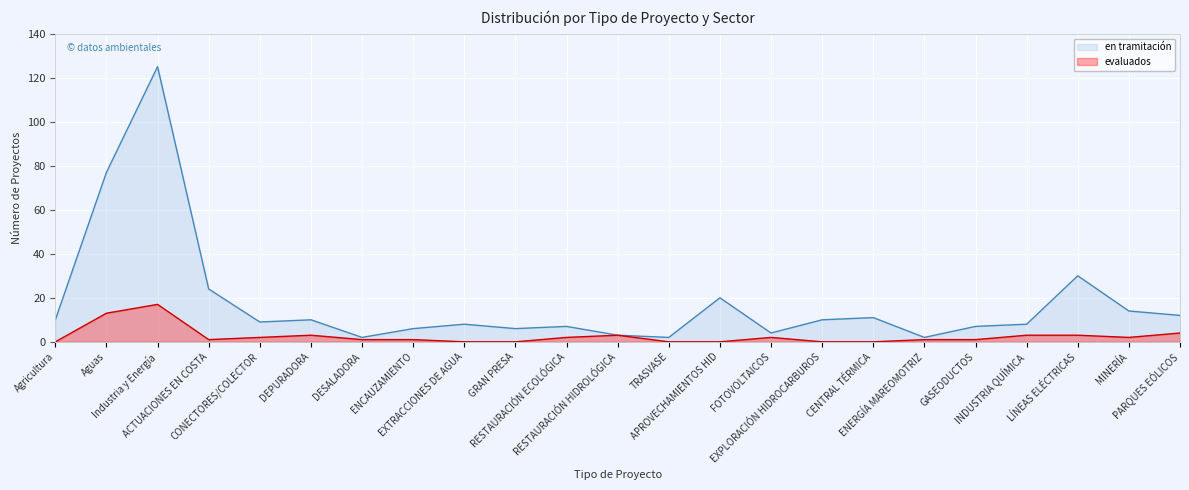

What is the total value across all series at TRASVASE?

2